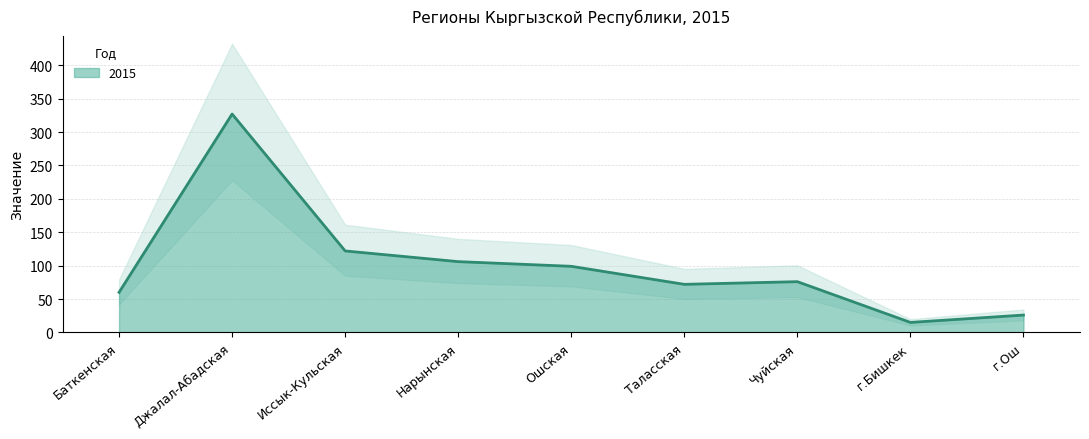

How many data points are less than 76?

4